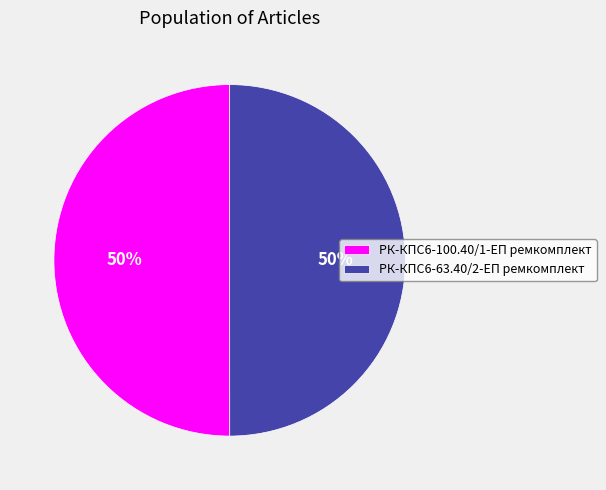

The РК-КПС6-63.40/2-ЕП ремкомплект slice represents 50% of the pie. True or false?

True